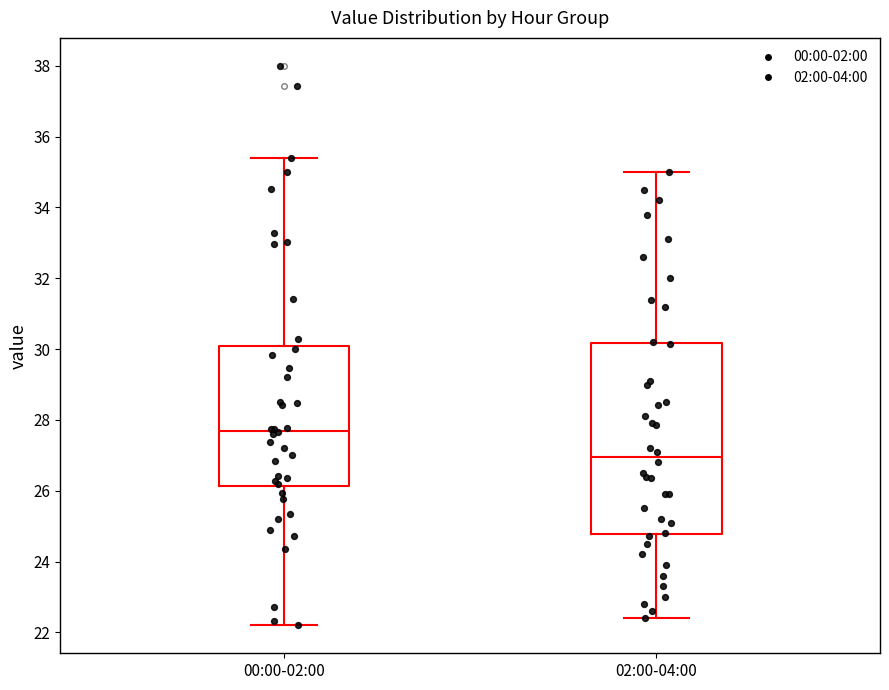

Comparing the boxes themselves (not the whiskers), which one is the tallest?

02:00-04:00